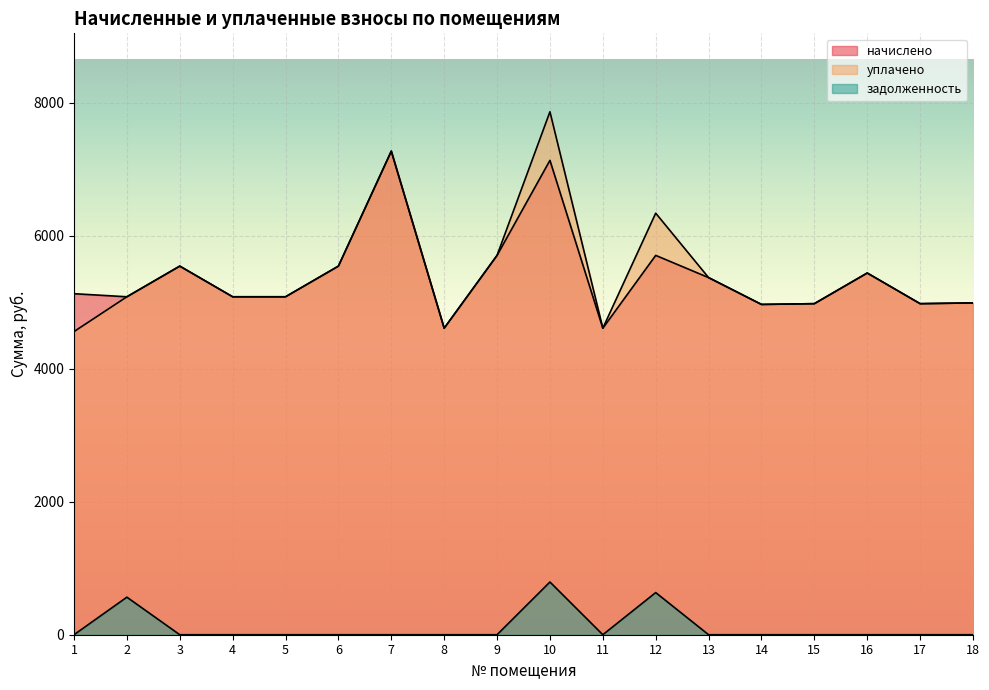

True or false: задолженность and уплачено cross at least once.

False